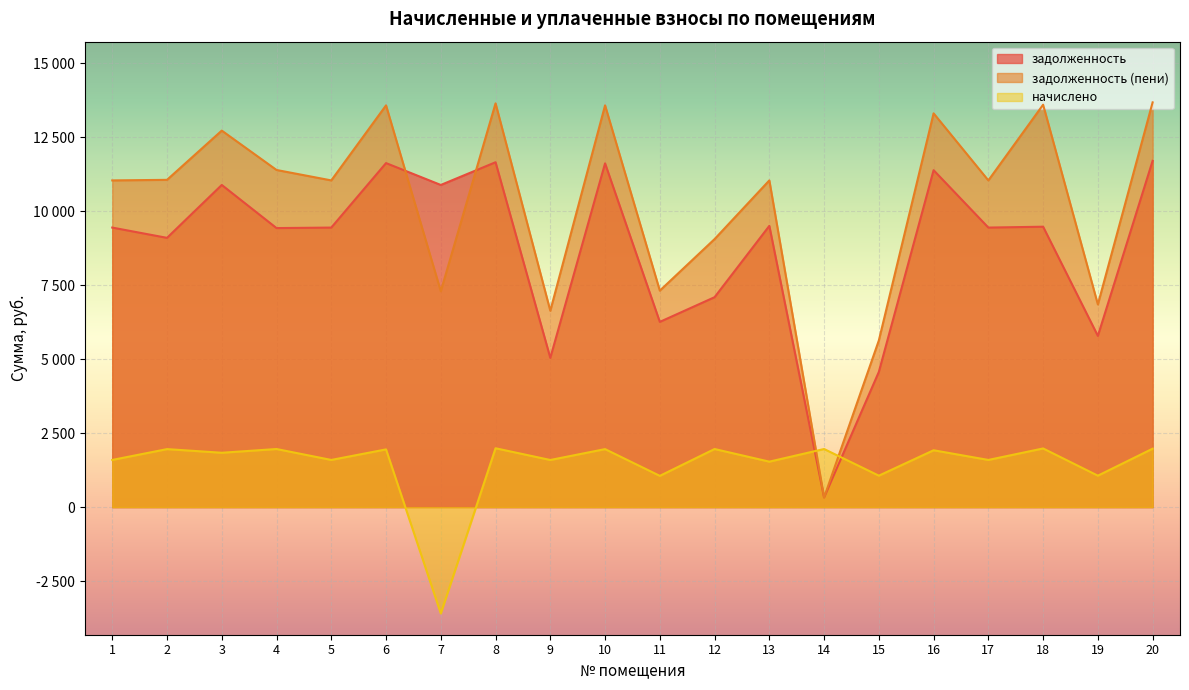

The value of начислено at 3 is 431.7. True or false?

False